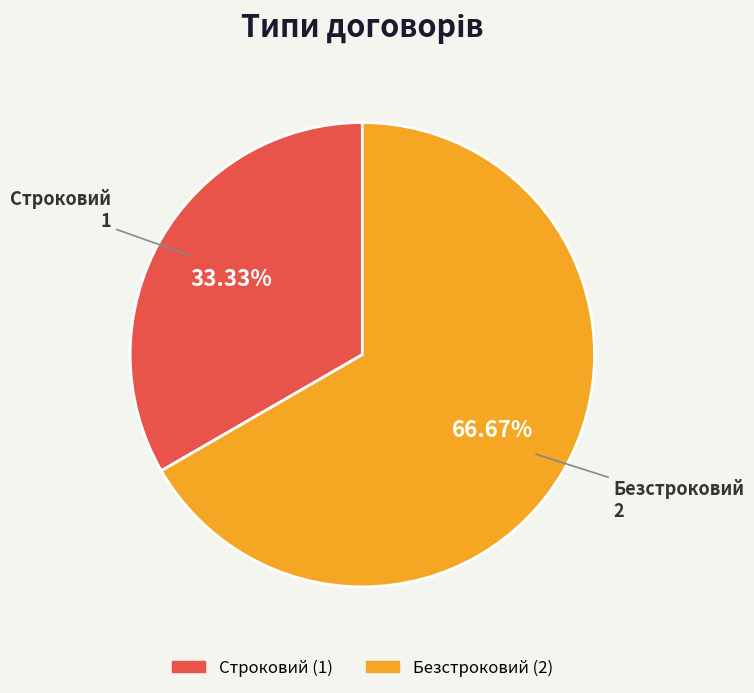

To the nearest percent, what percentage of the pie is Строковий?

33%